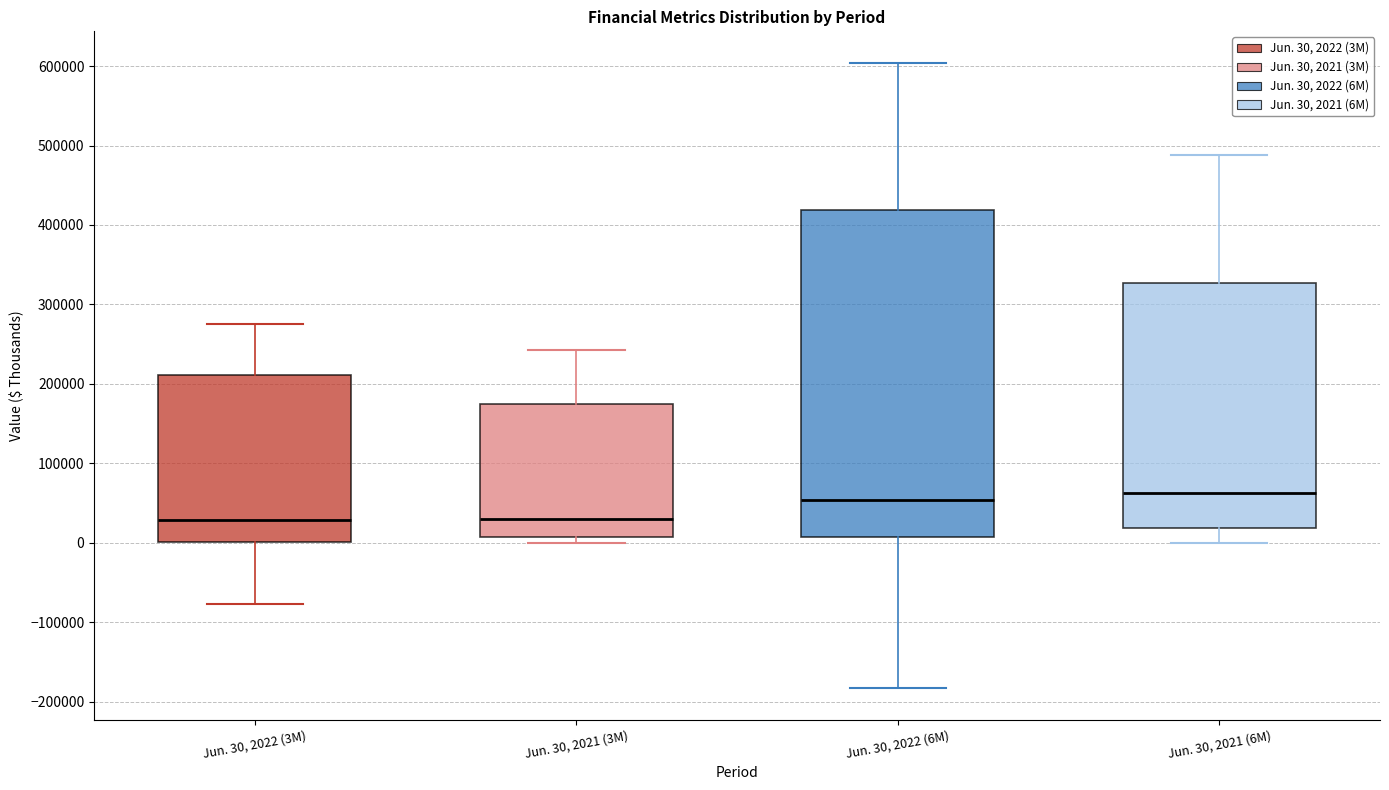

Comparing the boxes themselves (not the whiskers), which one is the tallest?

Jun. 30, 2022 (6M)